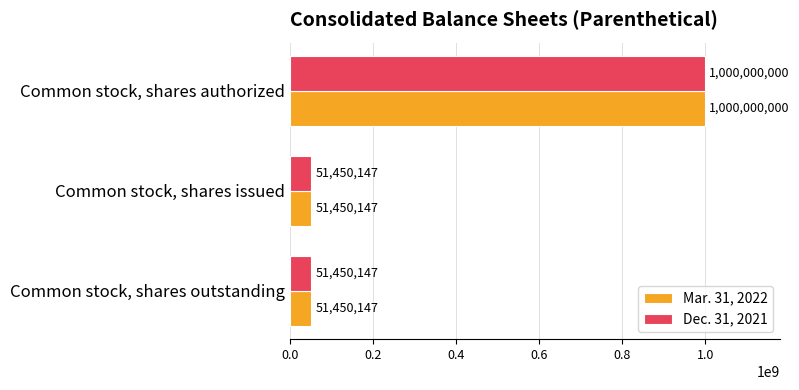

What is the difference between the Mar. 31, 2022 values at Common stock, shares authorized and Common stock, shares issued?

948549853